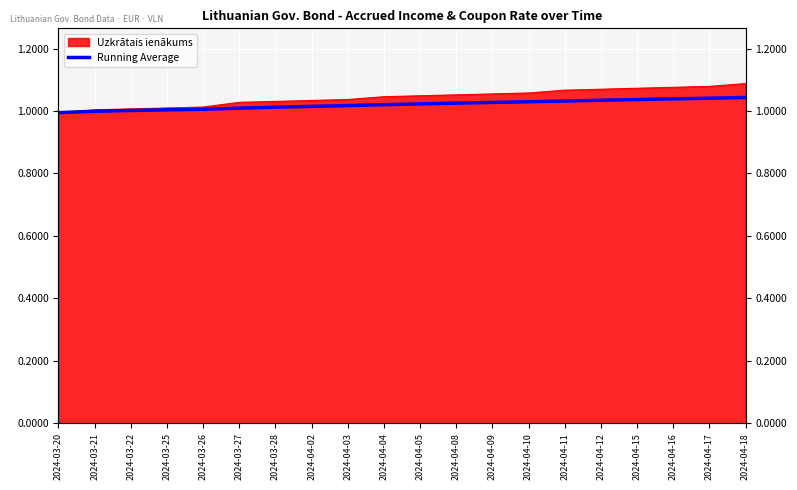

What is the average value?

1.0